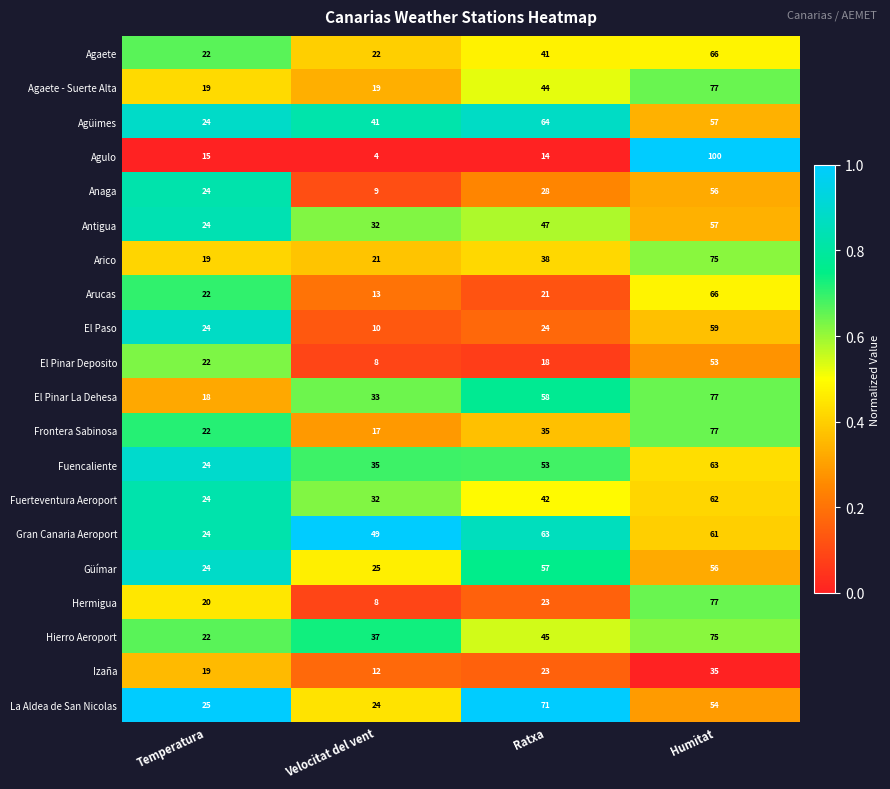

What is the sum of the Hermigua values at Ratxa and Velocitat del vent?

31